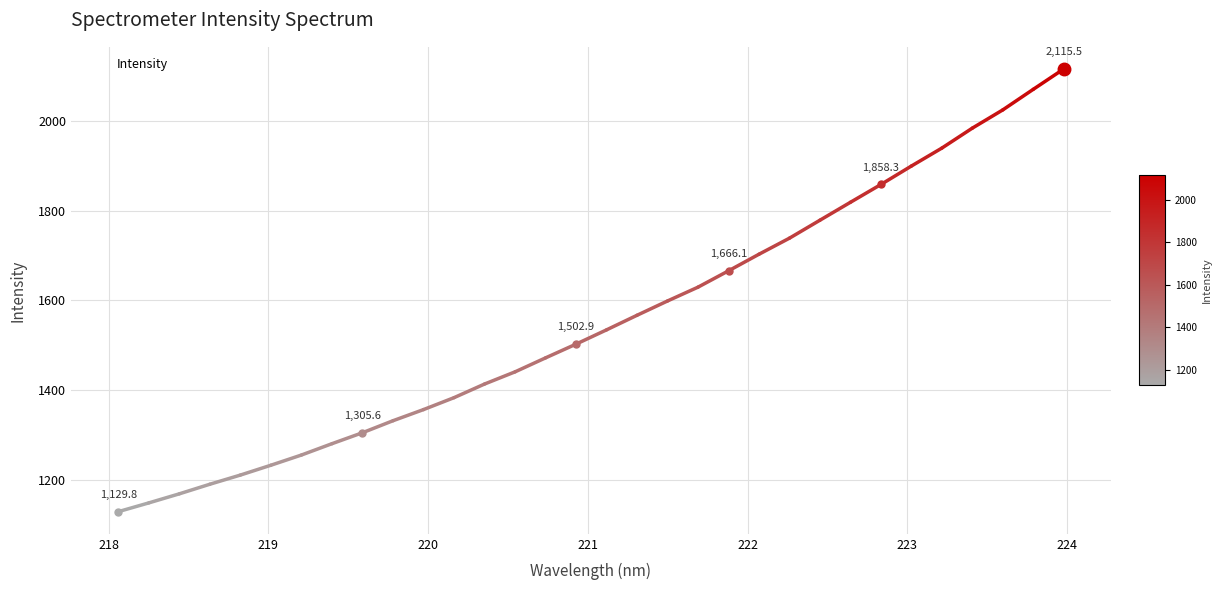

What is the difference between the maximum and minimum values?

985.7